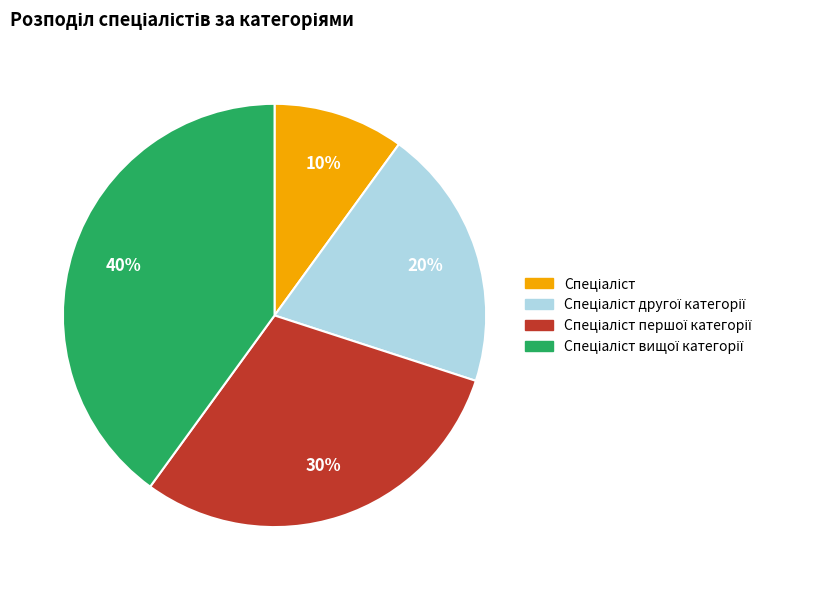

Does any single category account for the majority?

No